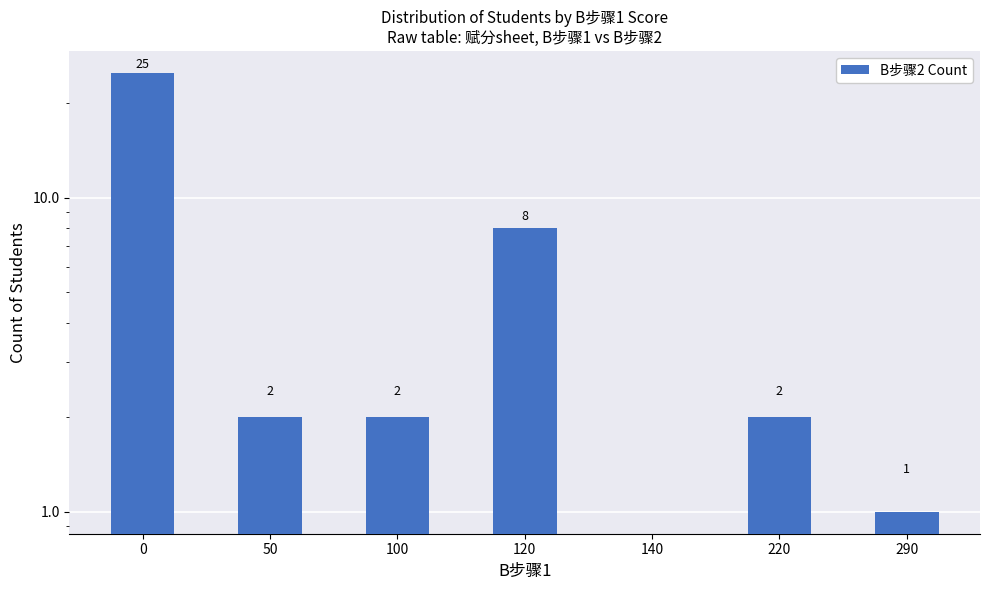

Reading right to left, extract all data points from this chart.

1	2	0	8	2	2	25